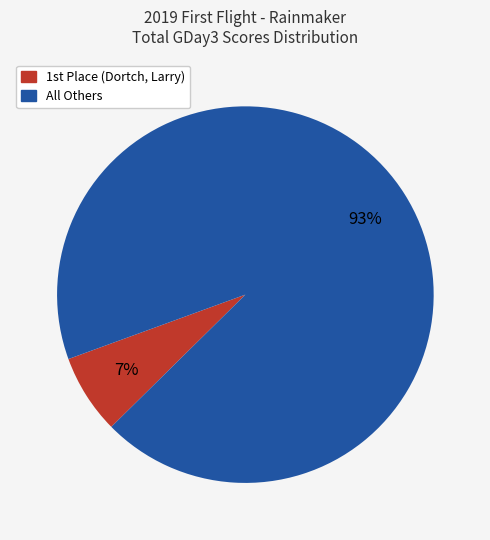

To the nearest percent, what is the average slice percentage?

50%